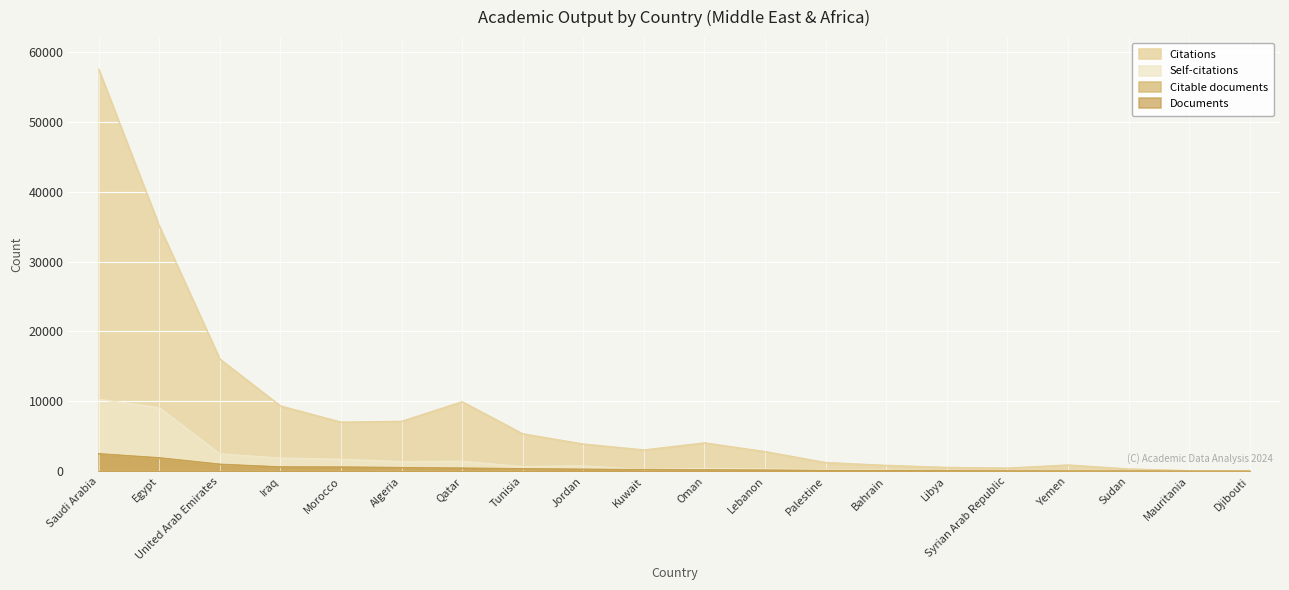

True or false: Documents and Citable documents intersect in this chart.

False